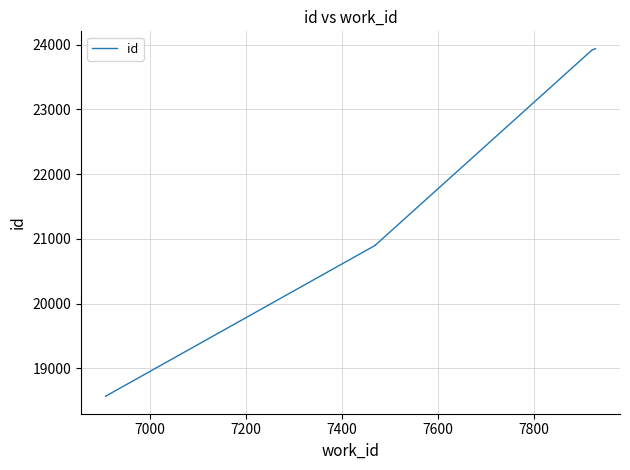

How many distinct data groups are displayed?

1